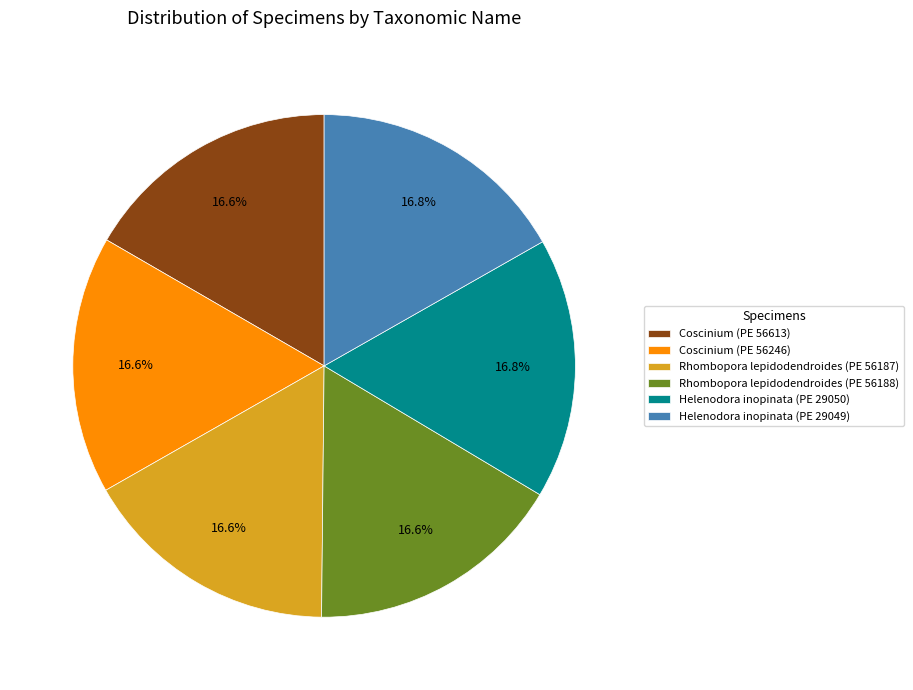

What percentage is NOT represented by Rhombopora lepidodendroides (PE 56187)?

83.4%